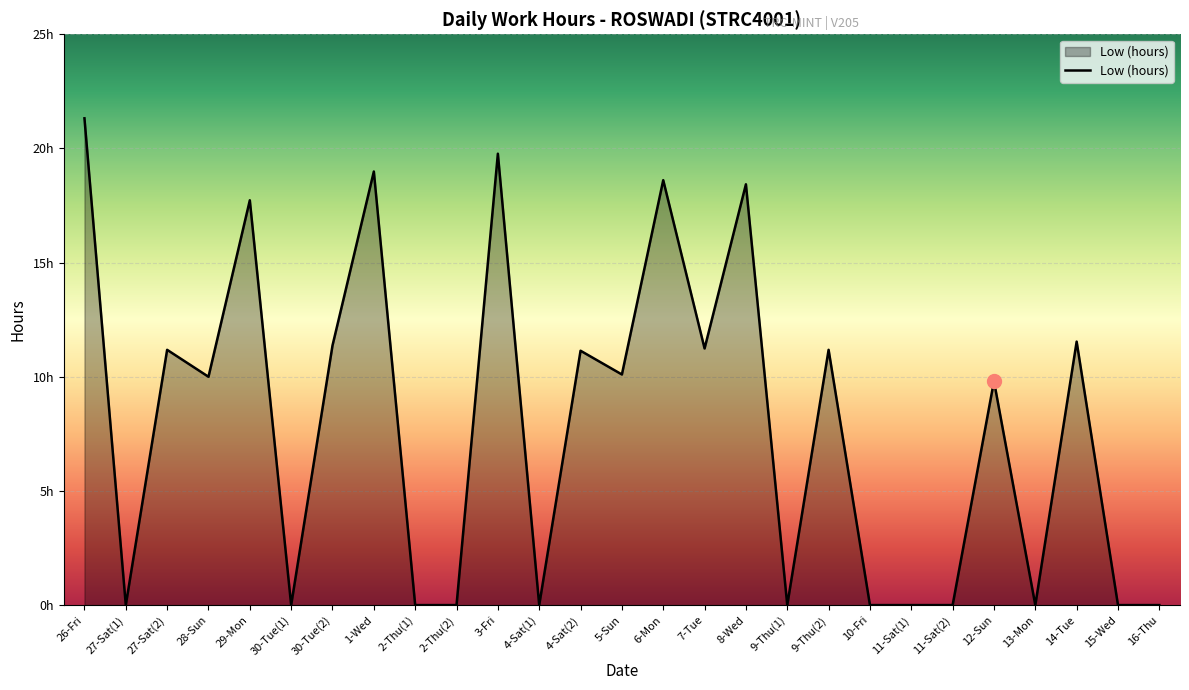

The chart shows a value of 11.1 at 4-Sat(2). True or false?

True